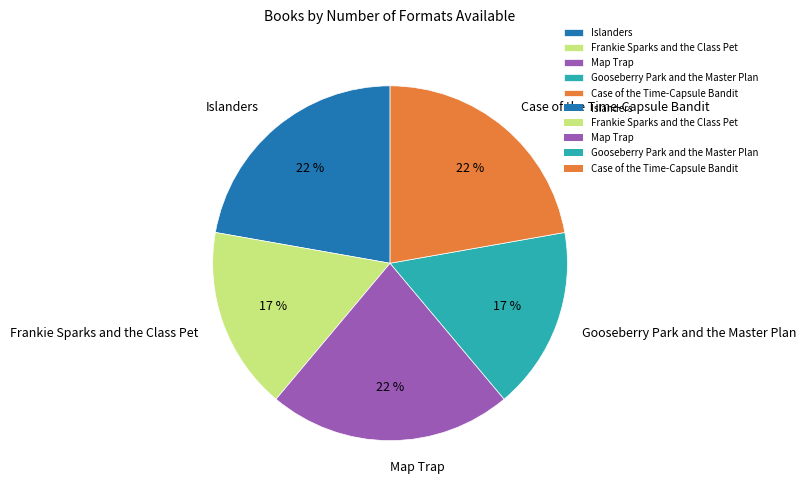

How many slices are in this pie chart?

5